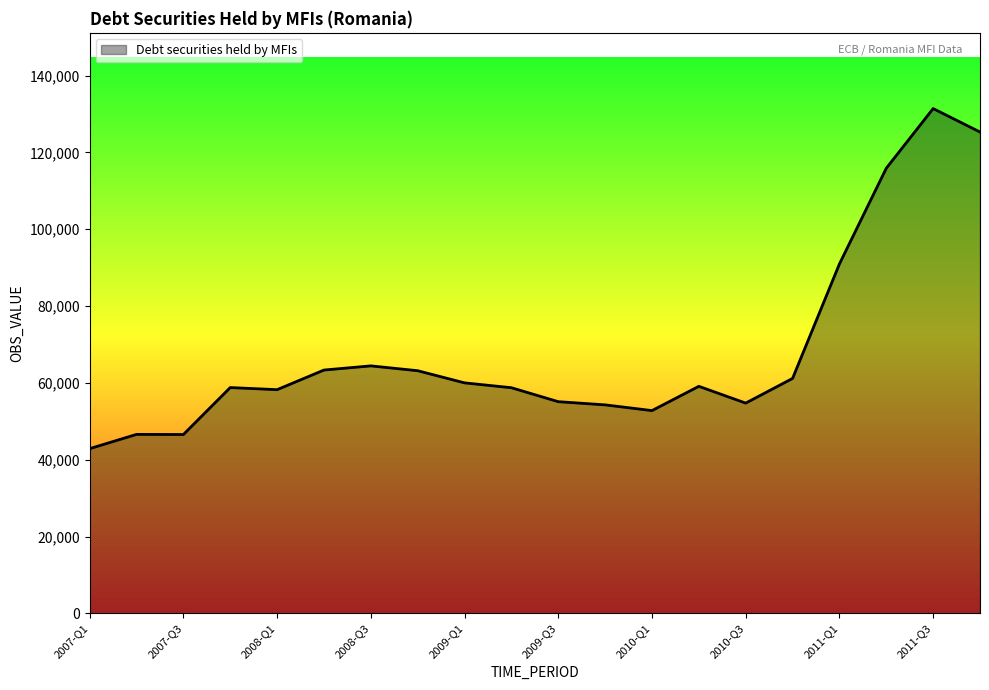

What is the minimum value shown in the chart?

42880.0